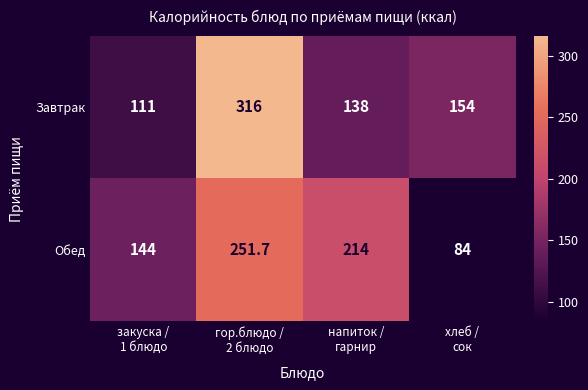

Reading left to right, transcribe all the data shown in this chart.

Завтрак: 111.0	316.0	138.0	154.0
Обед: 144.0	251.7	214.0	84.0